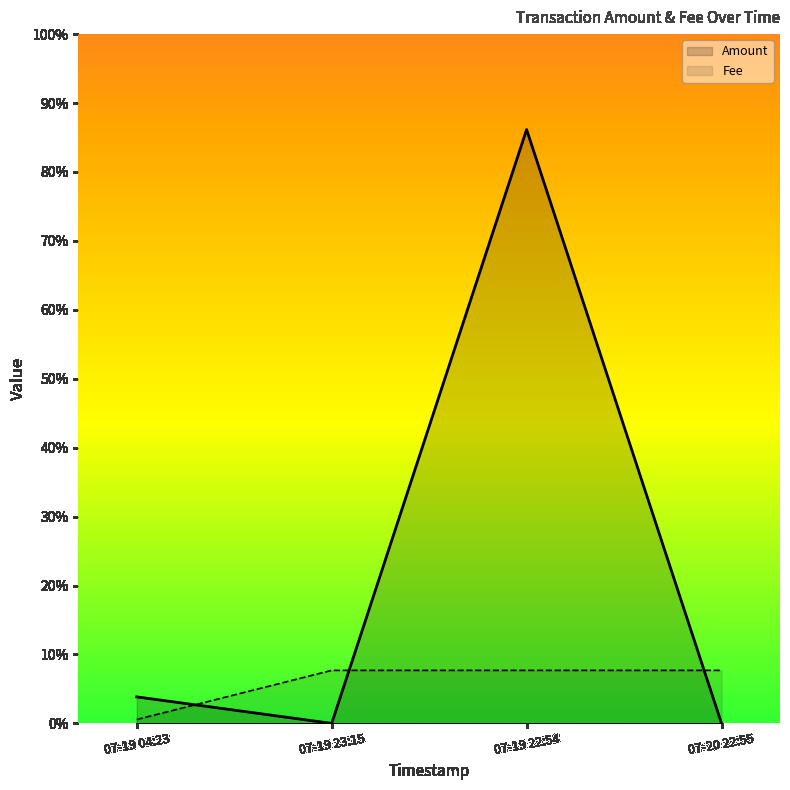

At which label does Amount reach its minimum?

07-19 23:15